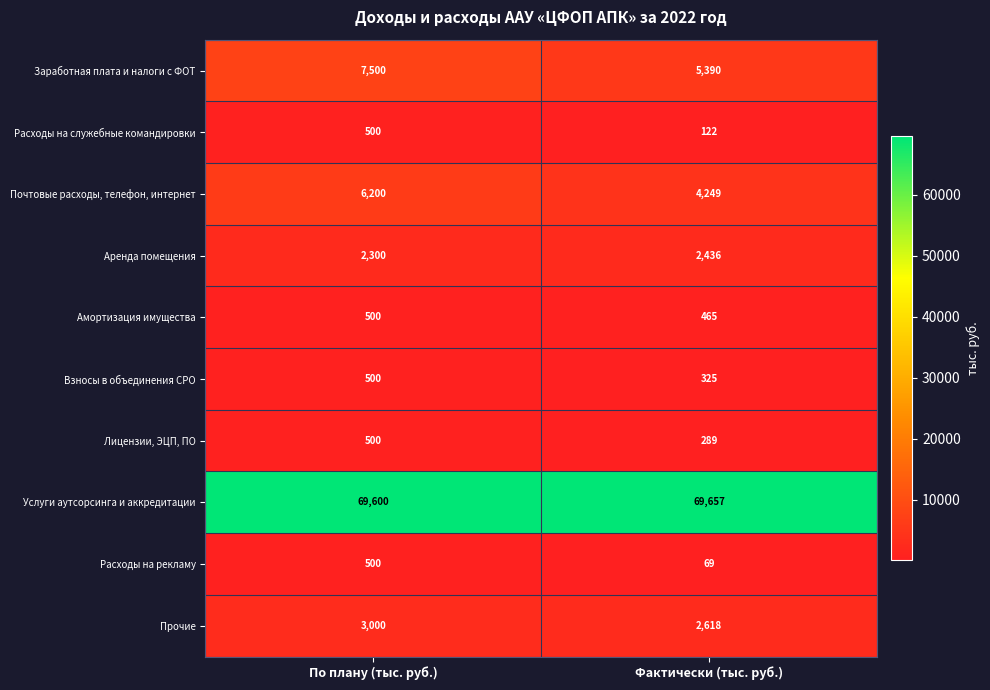

The Почтовые расходы, телефон, интернет series shows 4249 at Фактически (тыс. руб.). True or false?

True